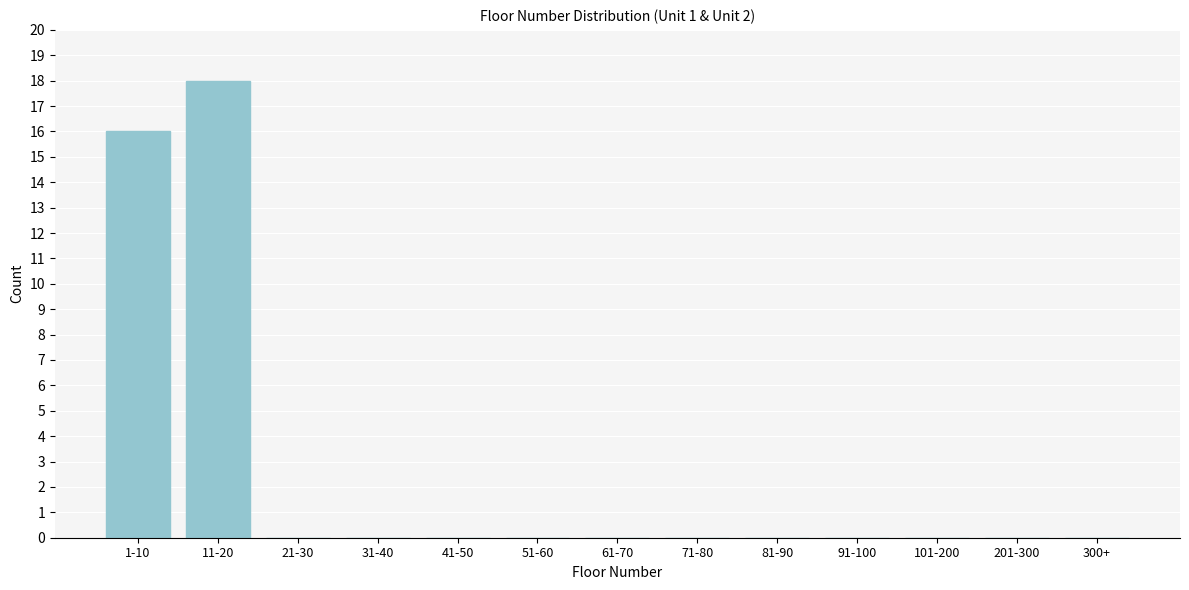

Reading left to right, what are all the values shown in this chart?

1-10=16	11-20=18	21-30=0	31-40=0	41-50=0	51-60=0	61-70=0	71-80=0	81-90=0	91-100=0	101-200=0	201-300=0	300+=0